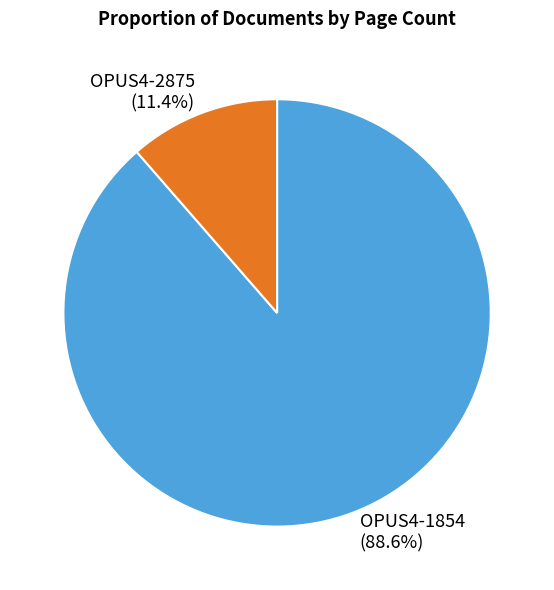

Which slice is the largest?

OPUS4-1854